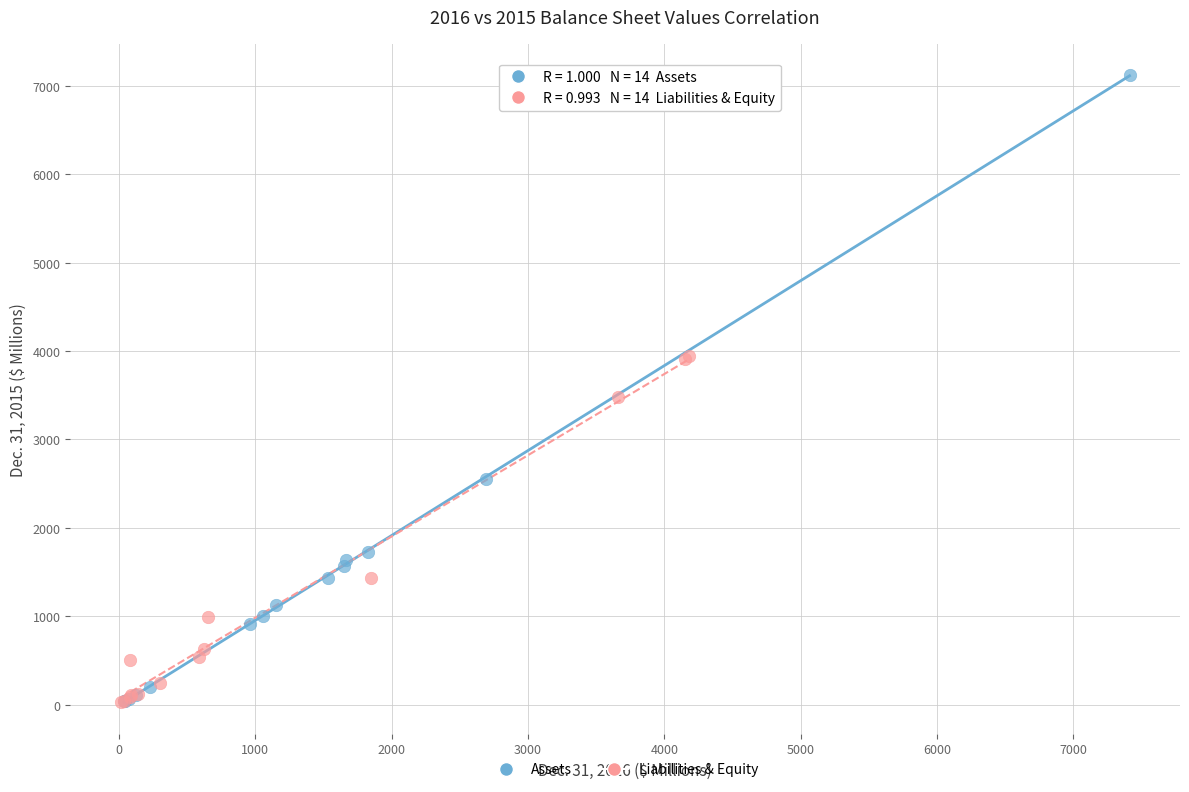

Which series reaches the maximum Y coordinate?

Assets